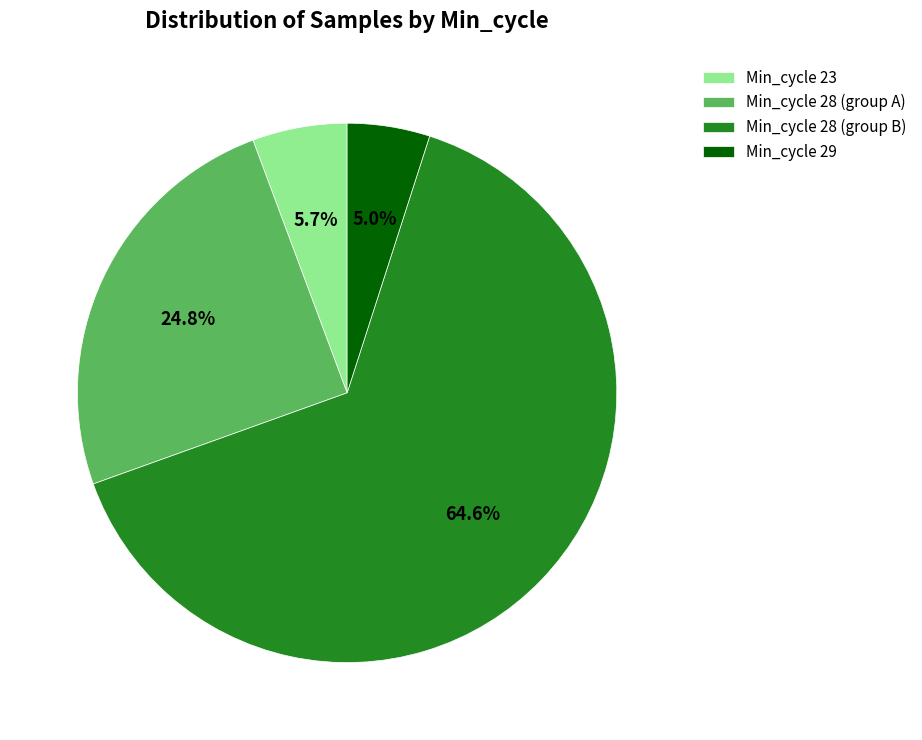

Between Min_cycle 28 (group B) and Min_cycle 28 (group A), which is larger?

Min_cycle 28 (group B)